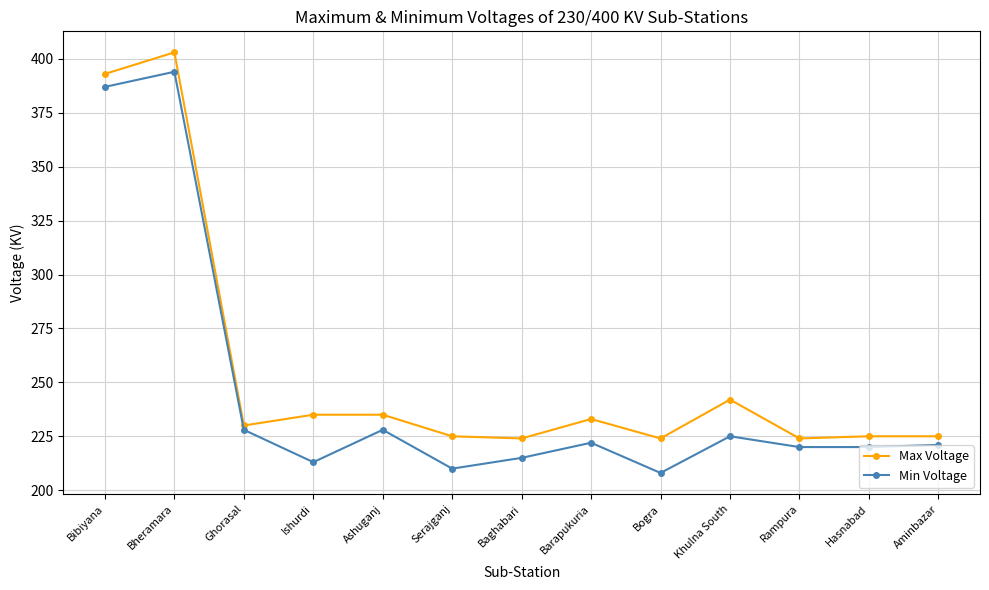

What is the sum of the Max Voltage values at Baghabari and Serajganj?

449